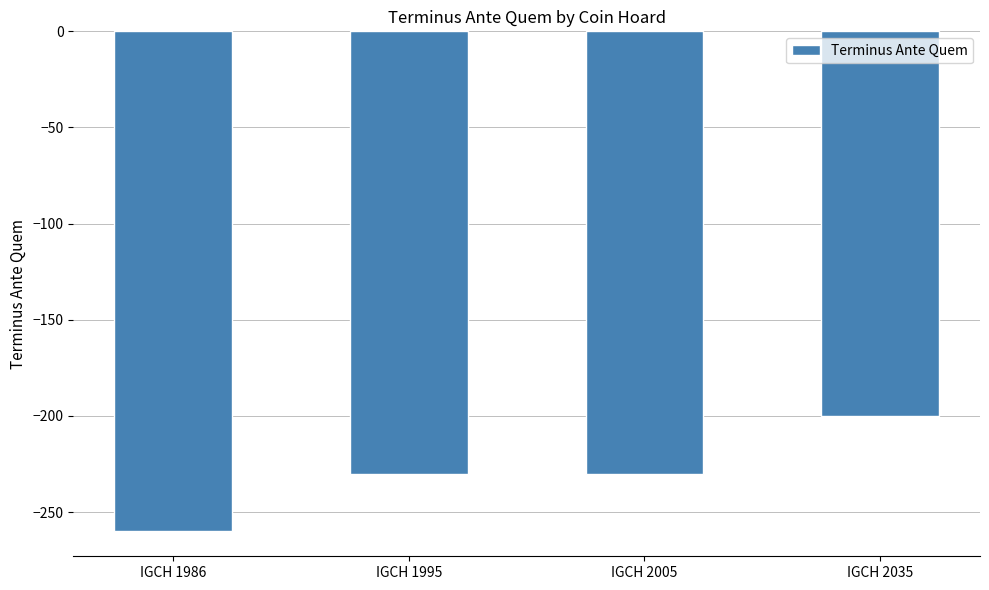

Is it true that the value at IGCH 2005 is -230?

True